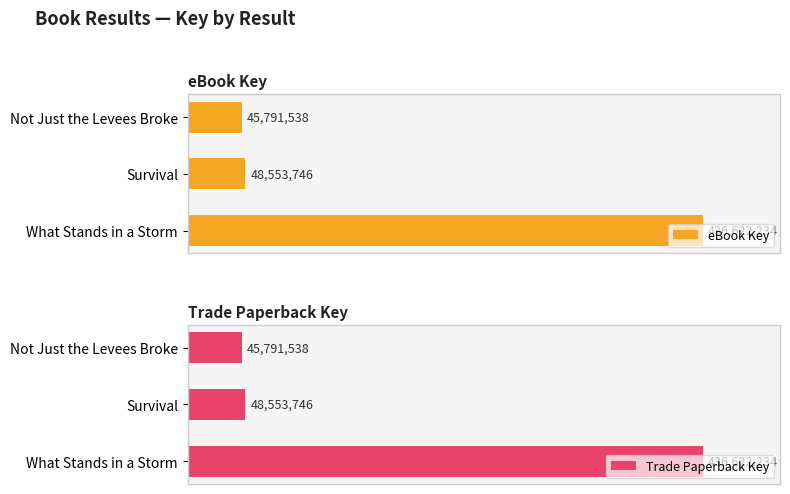

What is the average value of the eBook Key series?

176989173